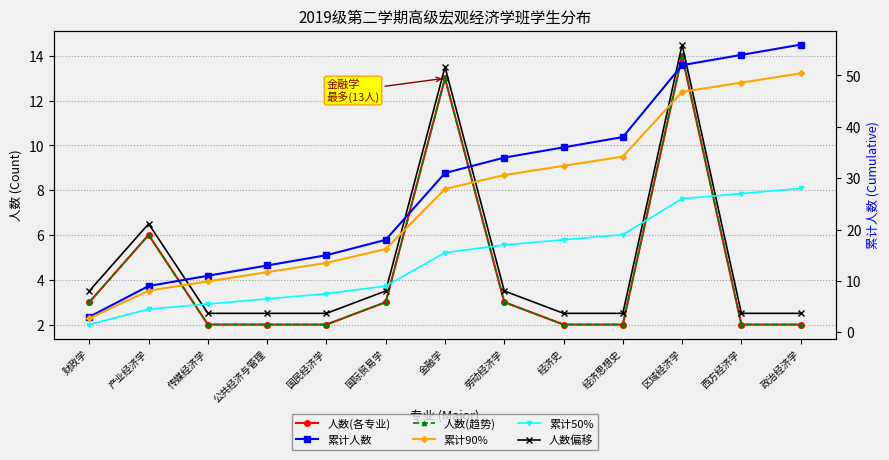

Which series ends up on top after the final intersection of 人数(趋势) and 累计50%?

累计50%